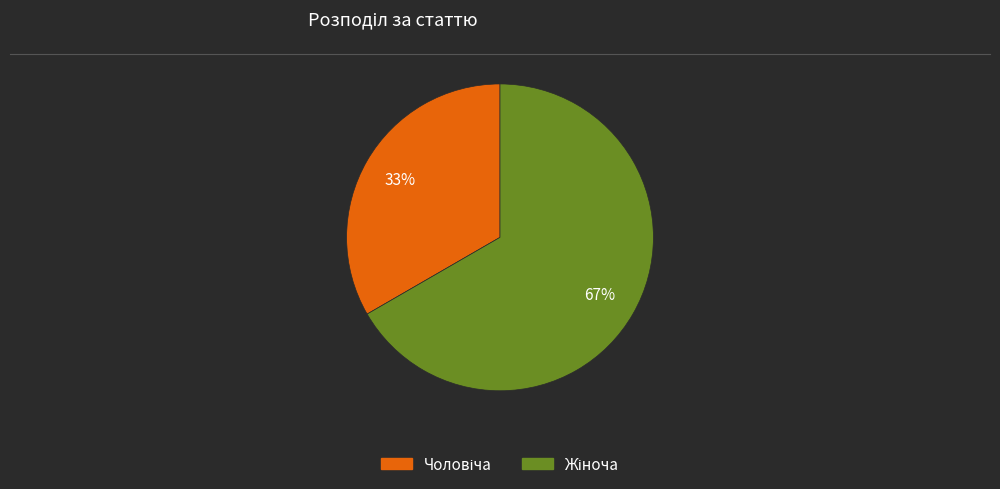

To the nearest percent, what is the average slice percentage?

50%